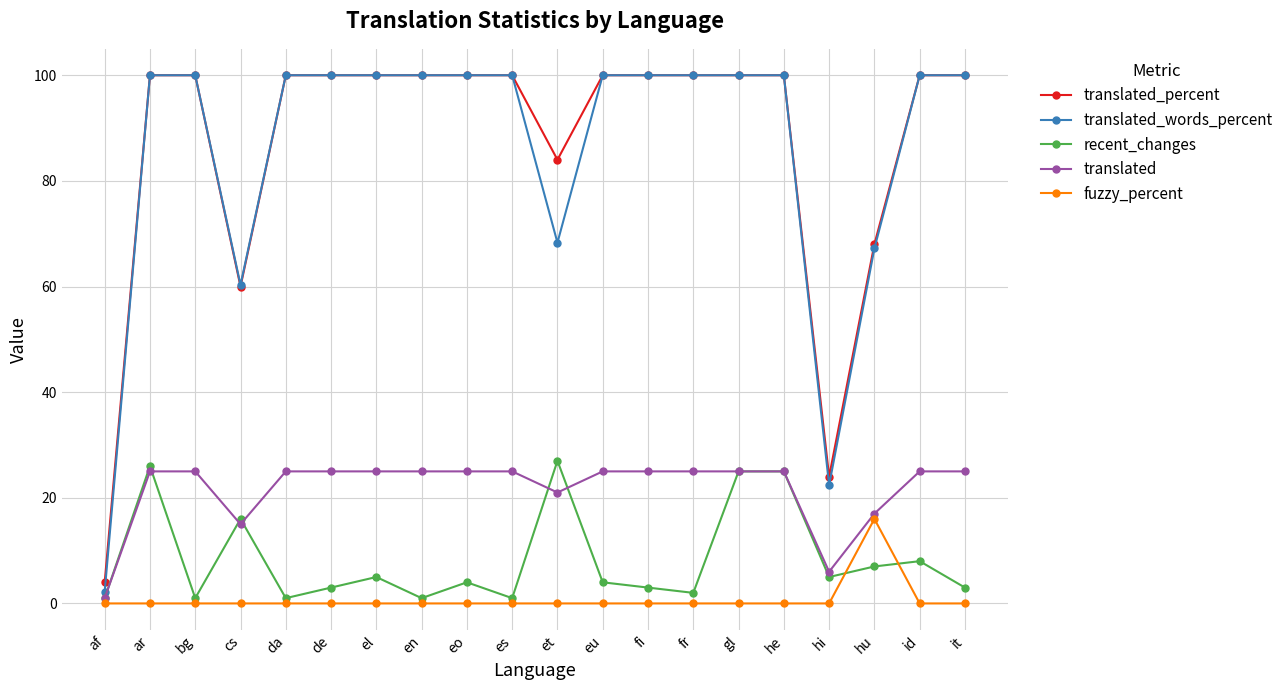

What is the greatest value displayed?

100.0